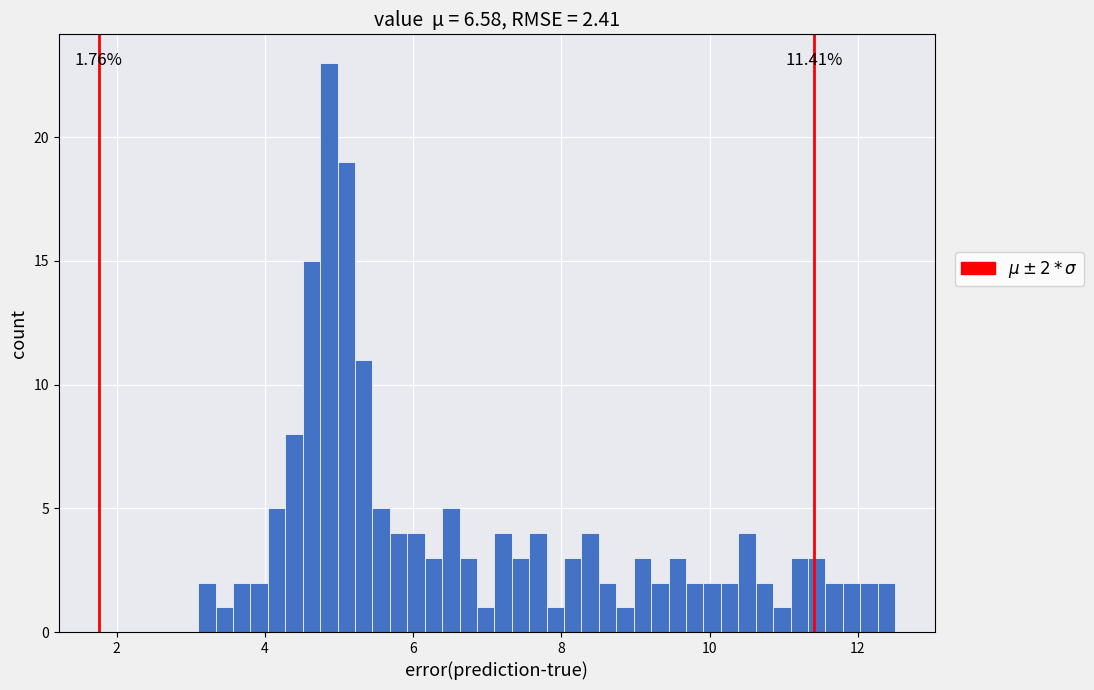

Read against the x-axis, roughly where is the centre of the tallest bar?

4.8